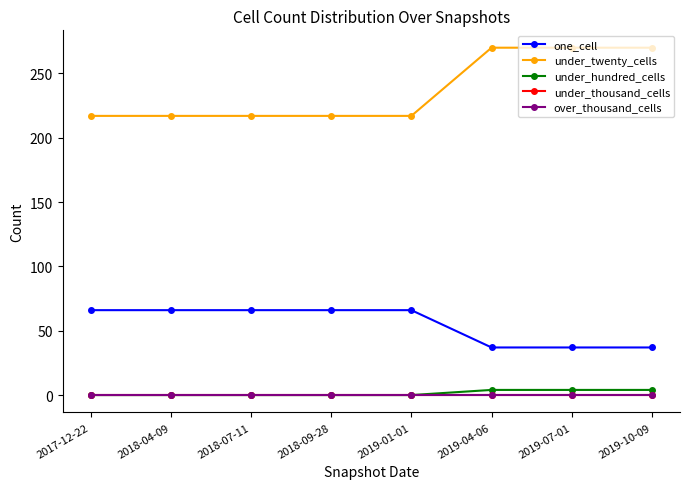

The one_cell series shows 60 at 2019-07-01. True or false?

False